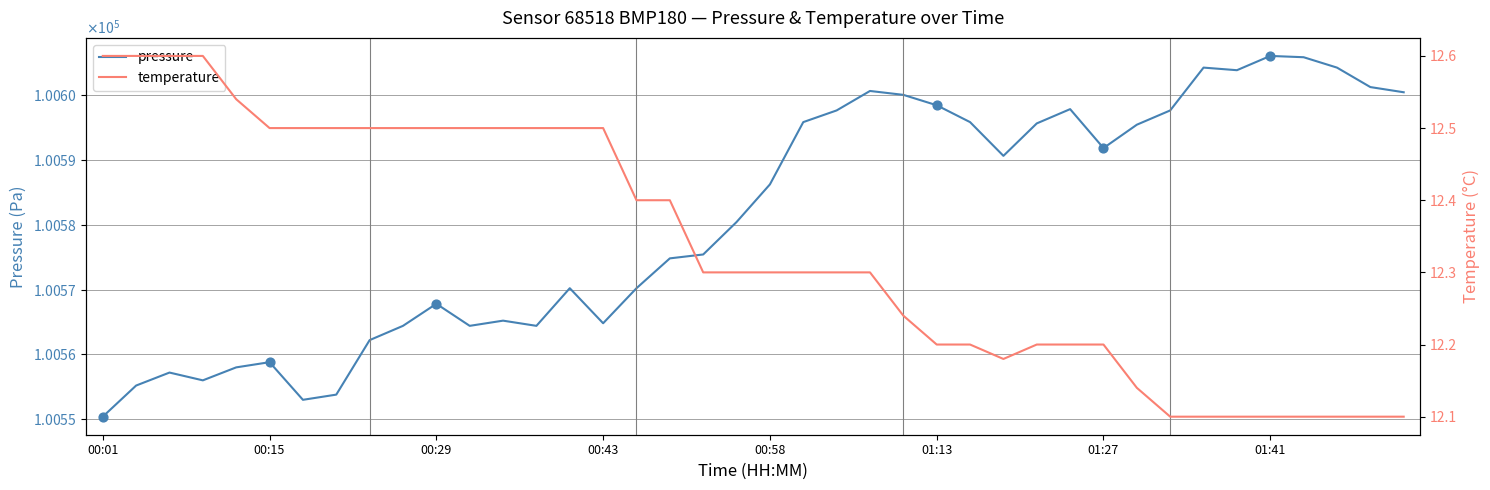

Which series reaches the minimum Y coordinate?

temperature